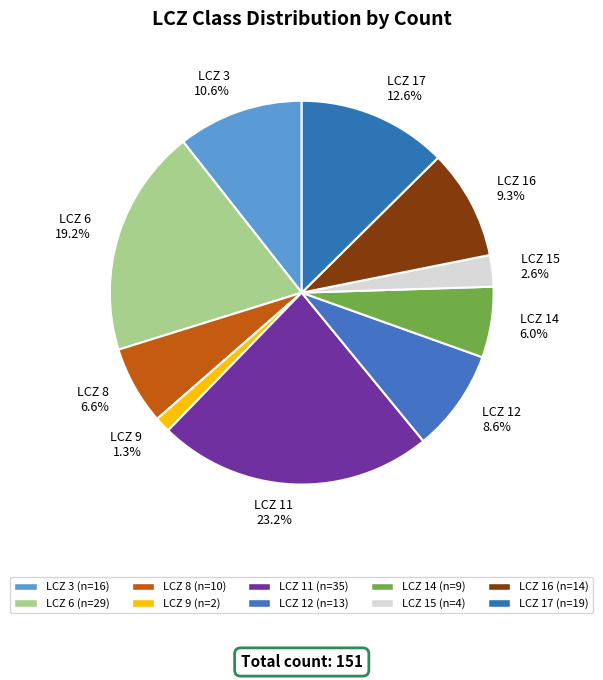

Count the number of slices in the pie.

10